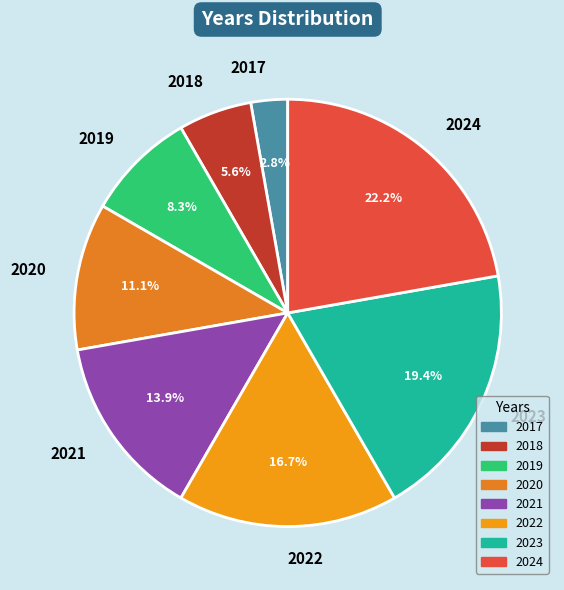

Which has a higher value, 2021 or 2018?

2021